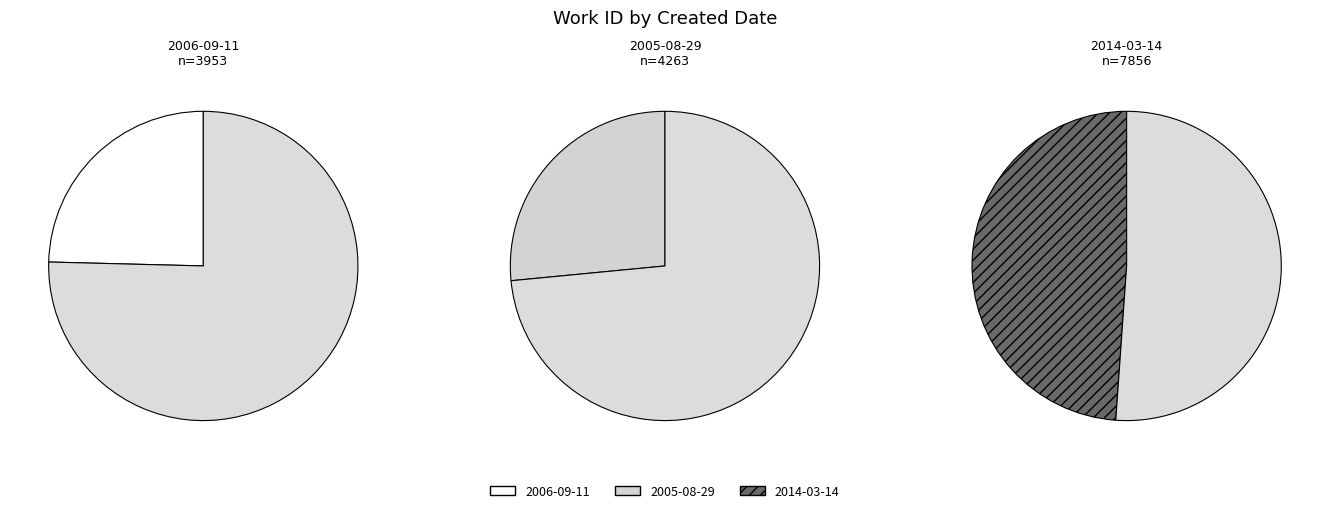

What percentage is NOT represented by 2006-09-11?

75.4%